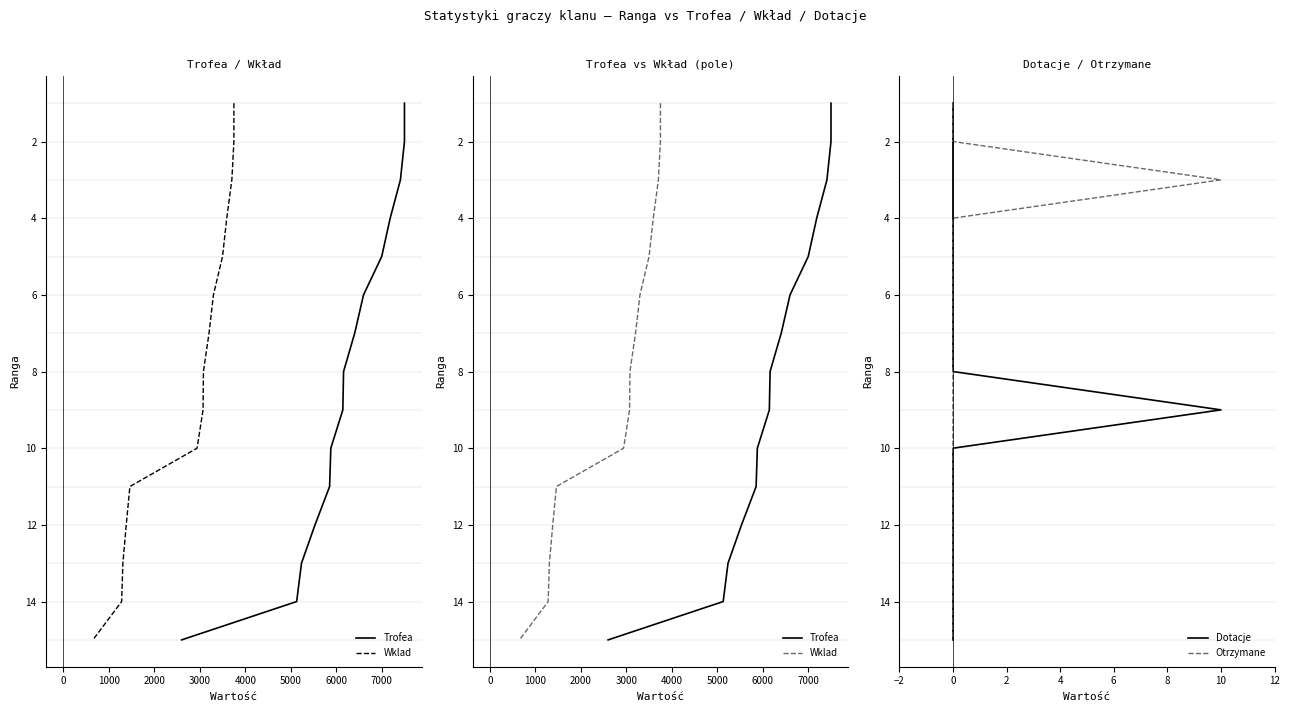

Where is Trofea nearest to the value 8?

6000